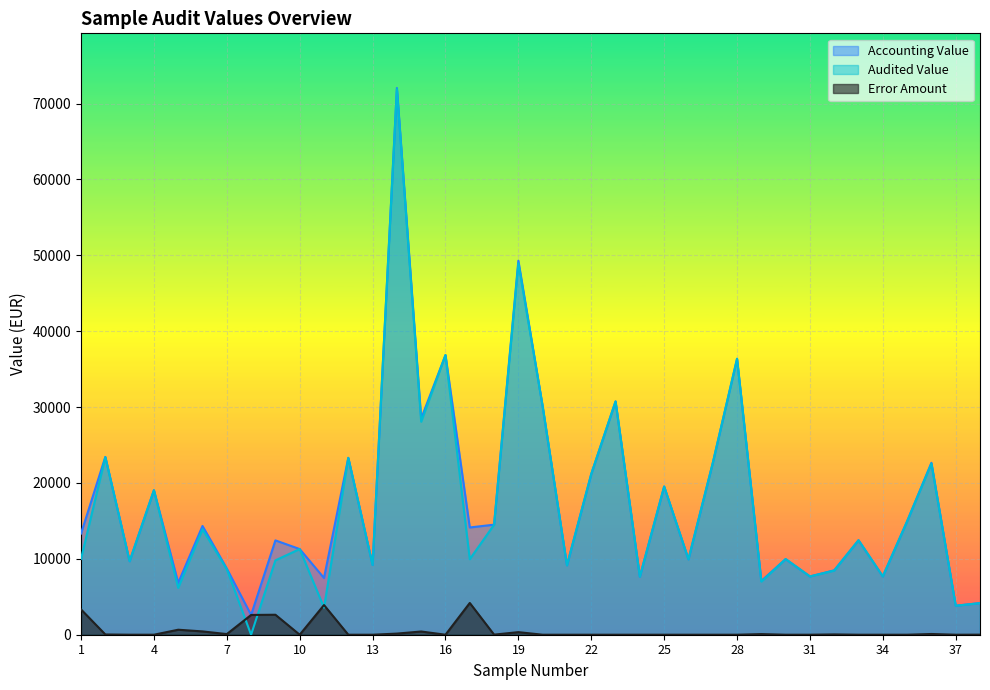

What is the greatest value displayed?

72049.3